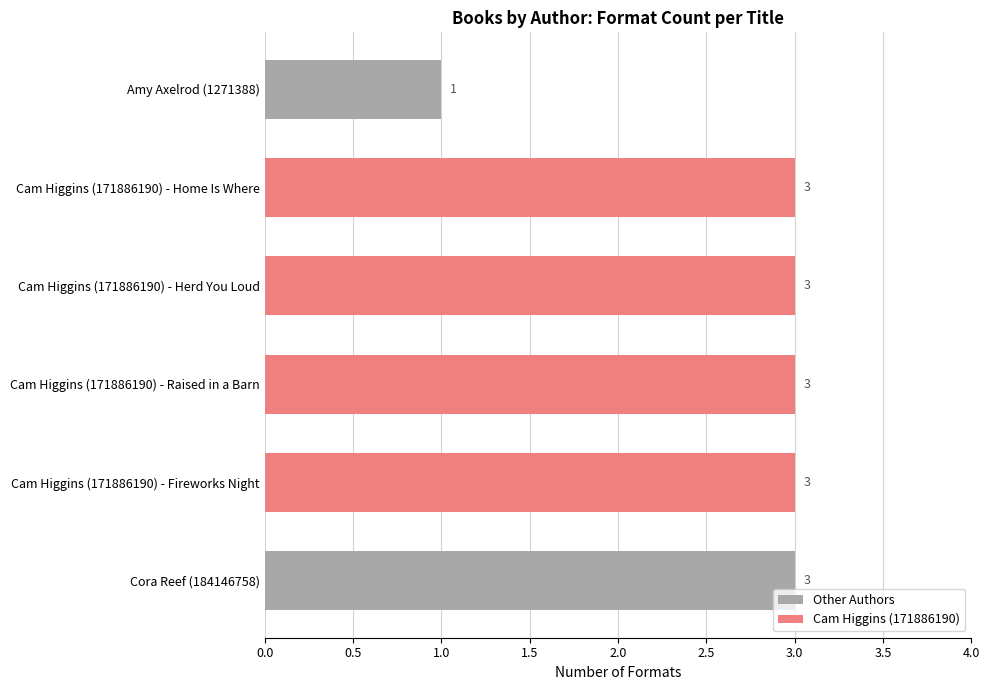

What is the greatest value displayed?

3